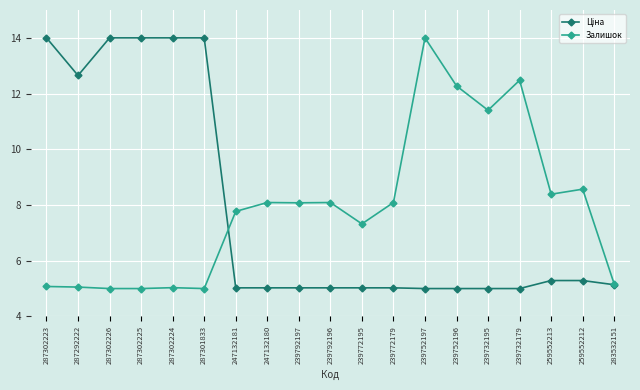

How many categories are shown in the chart?

19